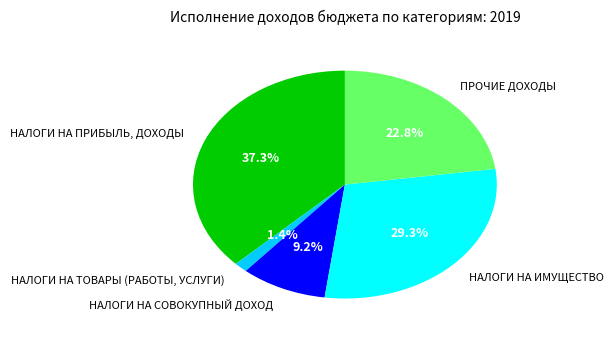

To the nearest percent, what is the difference between the largest and smallest slice percentages?

36%